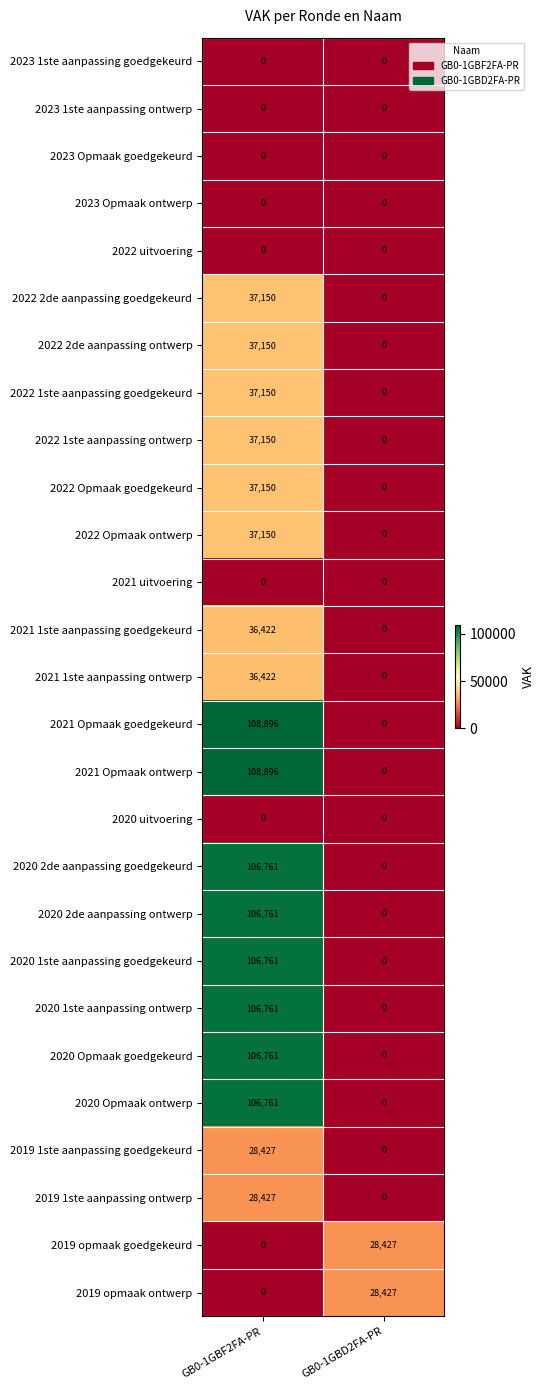

What is the spread (max minus min) of values at GB0-1GBF2FA-PR?

108896